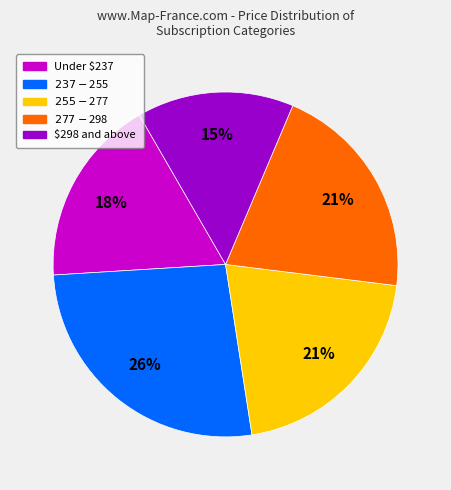

The $298 and above slice represents 24% of the pie. True or false?

False